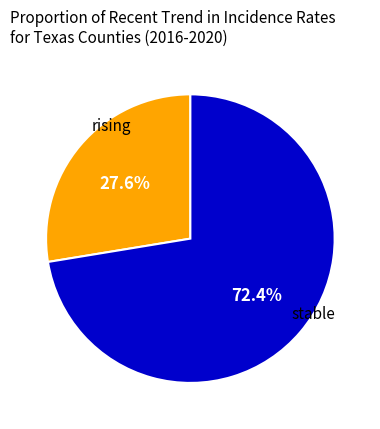

Is there any slice that represents more than half of the pie?

Yes